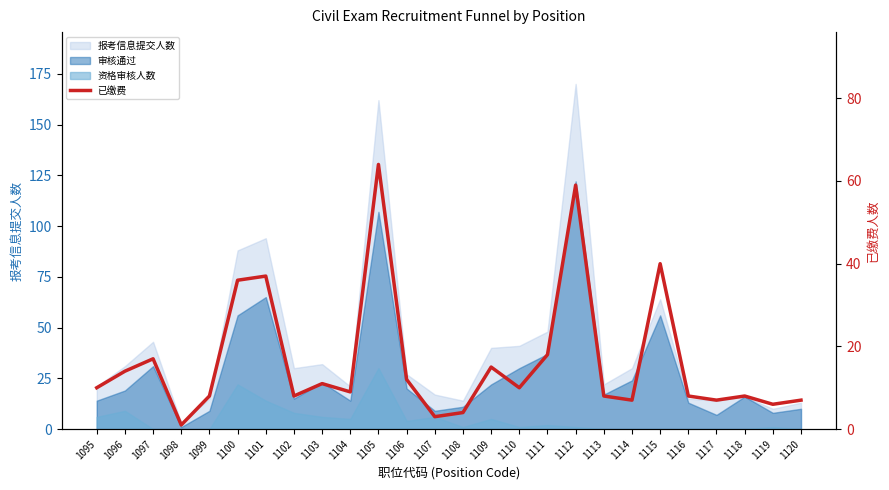

What is the maximum value shown in the chart?

64